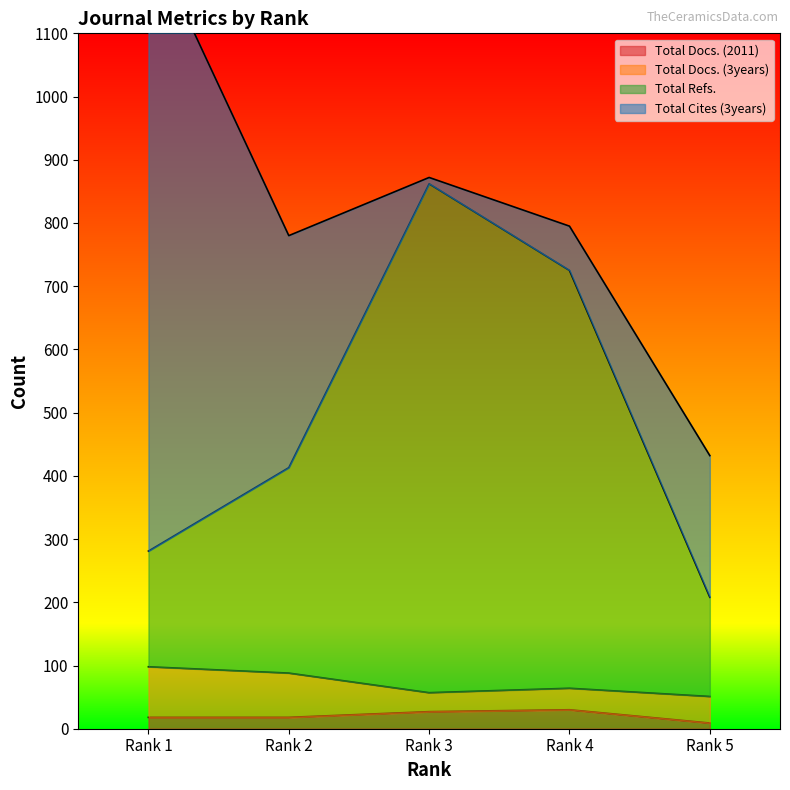

Where is the first local maximum for Total Docs. (2011)?

Rank 4